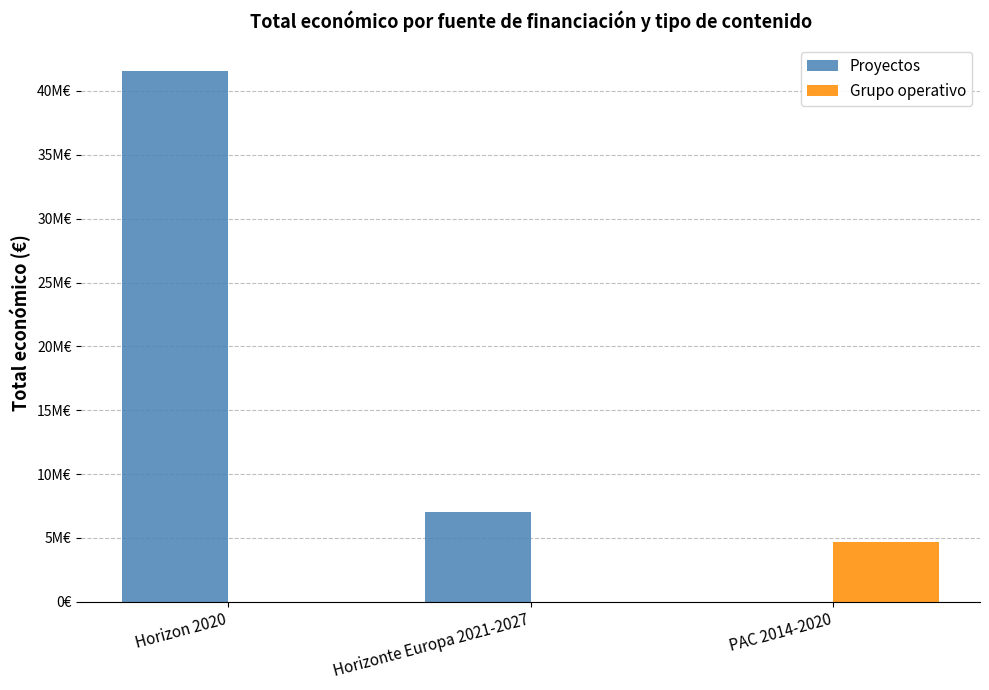

What are all the series names shown in the legend?

Proyectos, Grupo operativo